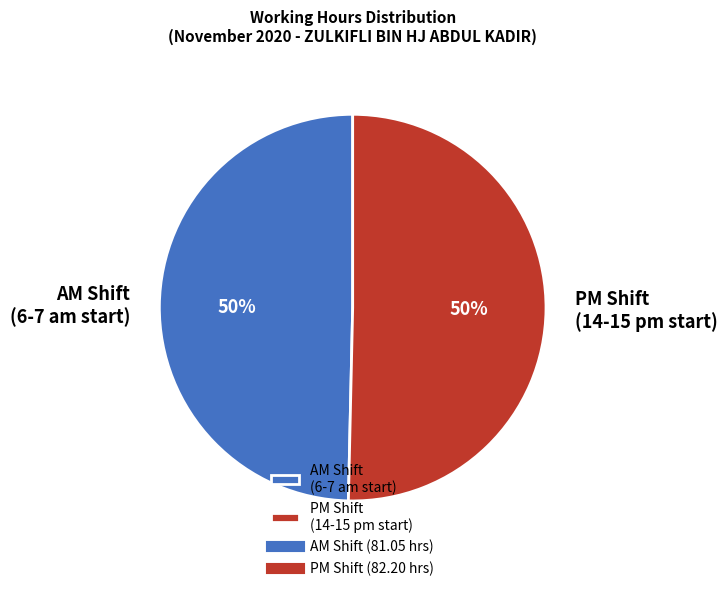

Do PM Shift (14-15 pm start) and AM Shift (6-7 am start) together represent more than half of the pie?

Yes